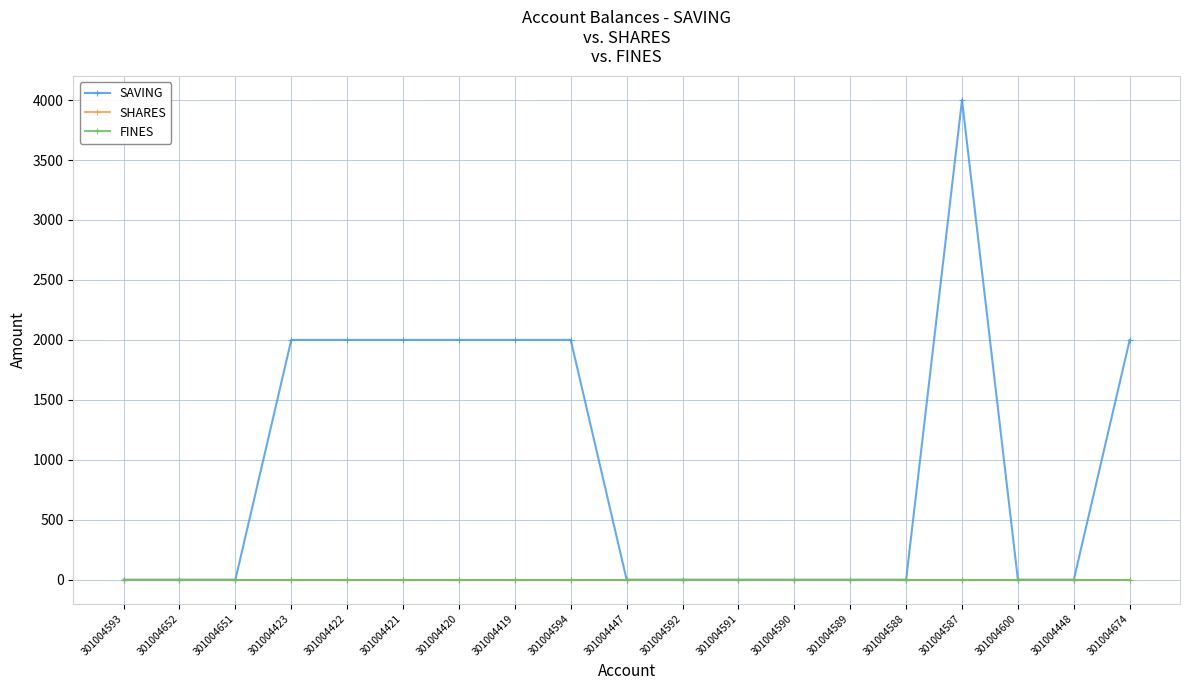

Does the chart have visible grid lines?

Yes